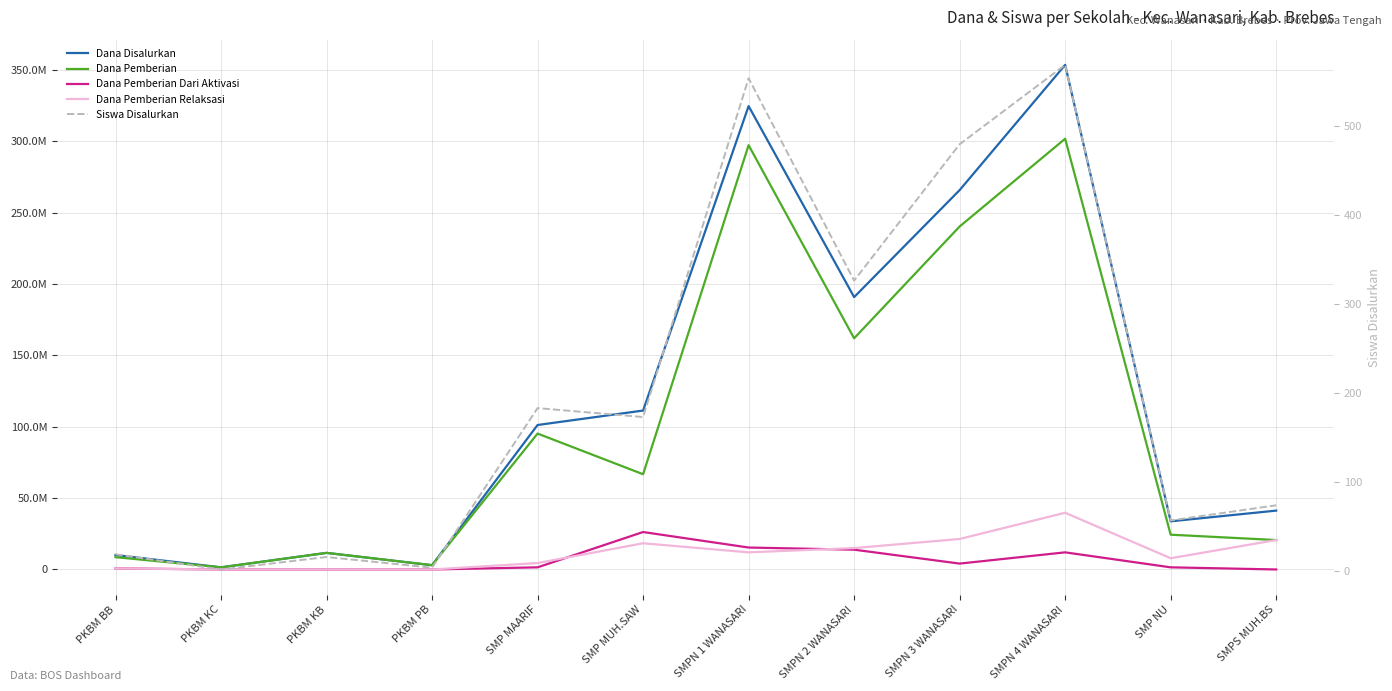

List the series in order of their peak value, highest first.

Dana Disalurkan, Dana Pemberian, Dana Pemberian Relaksasi, Dana Pemberian Dari Aktivasi, Siswa Disalurkan